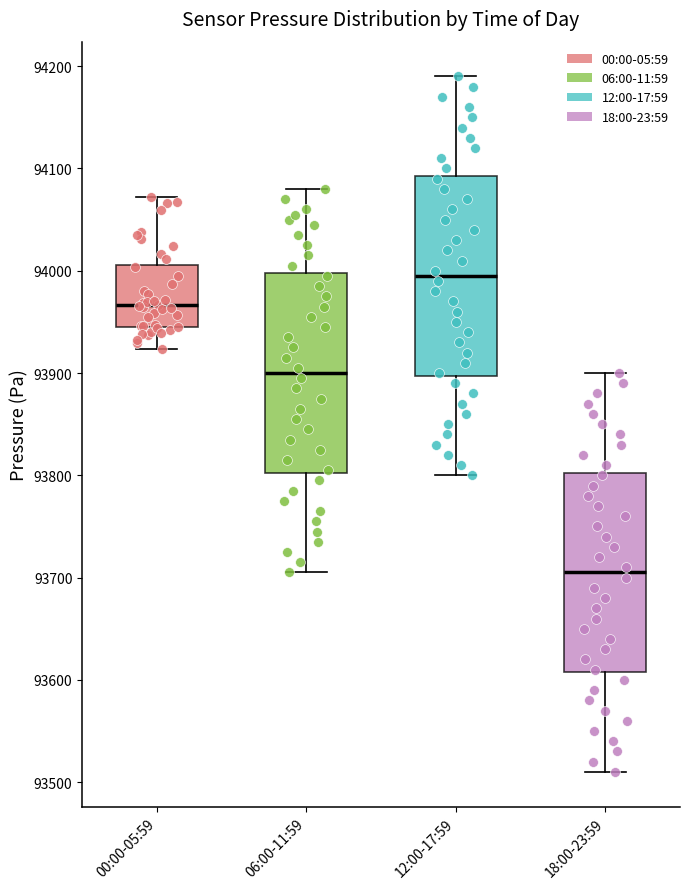

Where does the median line of the box for 18:00-23:59 sit on the y-axis? The values are not printed on the chart, so give them approximately, as read against the axis.

93710